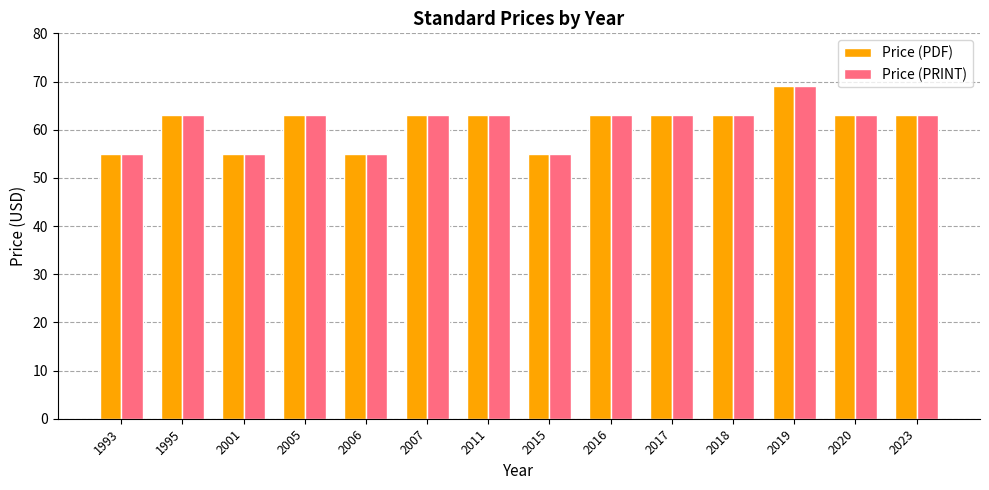

How many Price (PRINT) values are between 55 and 63?

13